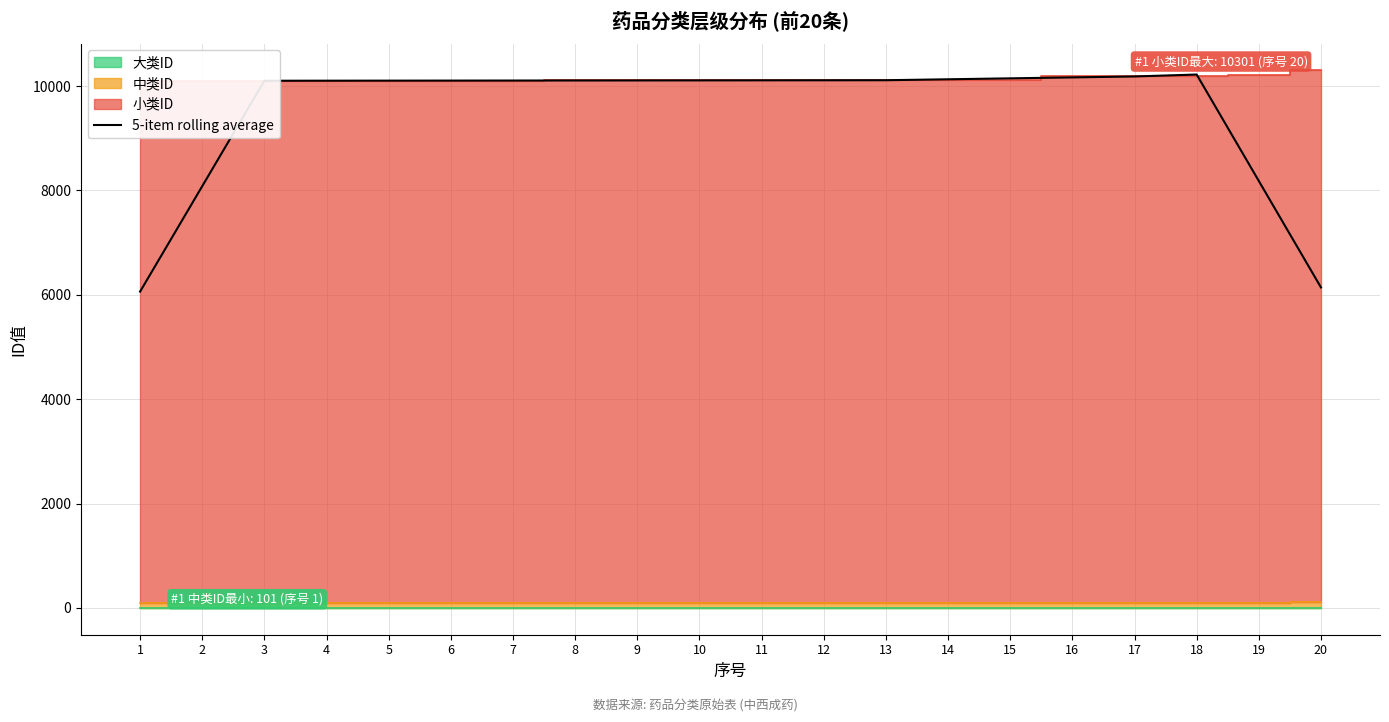

Is it true that the value at 16 is 10167.0?

True